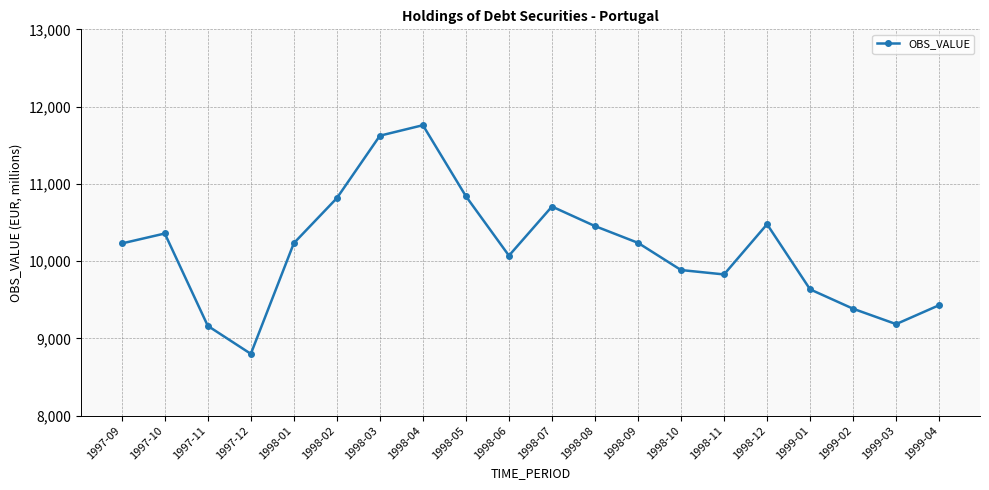

Which label corresponds to the largest value in the chart?

1998-04